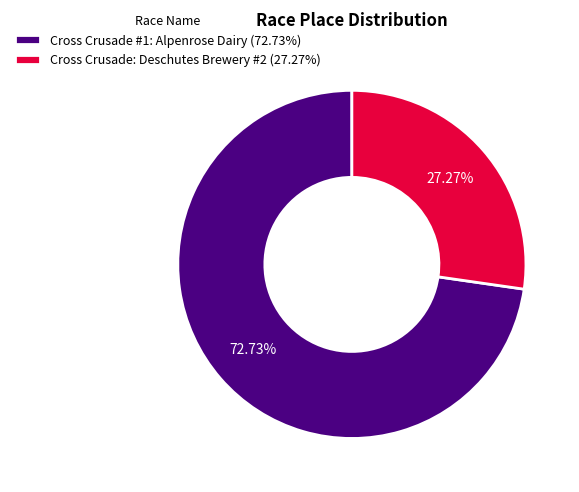

Approximately how many times larger is the value at Cross Crusade: Deschutes Brewery #2 compared to Cross Crusade #1: Alpenrose Dairy?

0.4